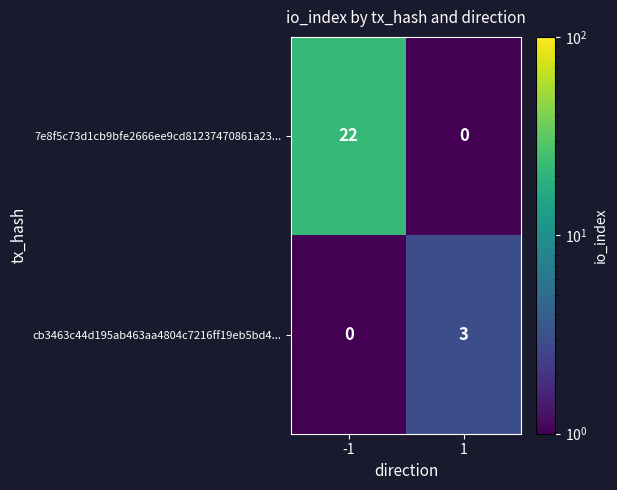

List the series in order of their peak value, highest first.

7e8f5c73d1cb9bfe2666ee9cd81237470861a23..., cb3463c44d195ab463aa4804c7216ff19eb5bd4...